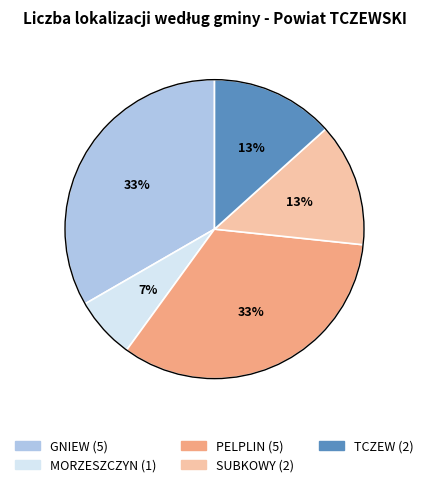

Which has a higher value, PELPLIN or MORZESZCZYN?

PELPLIN